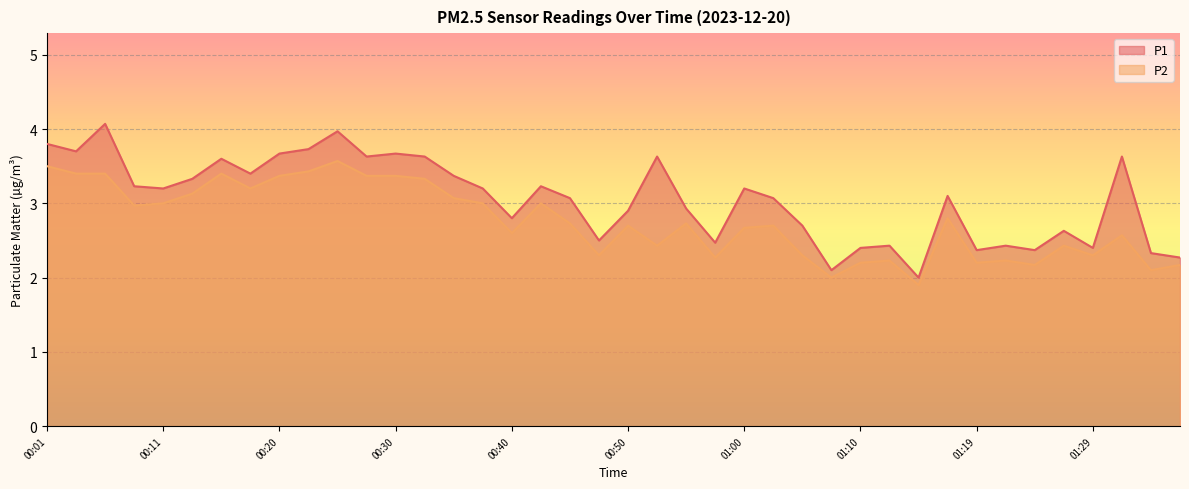

What position from the left is 00:08?

4